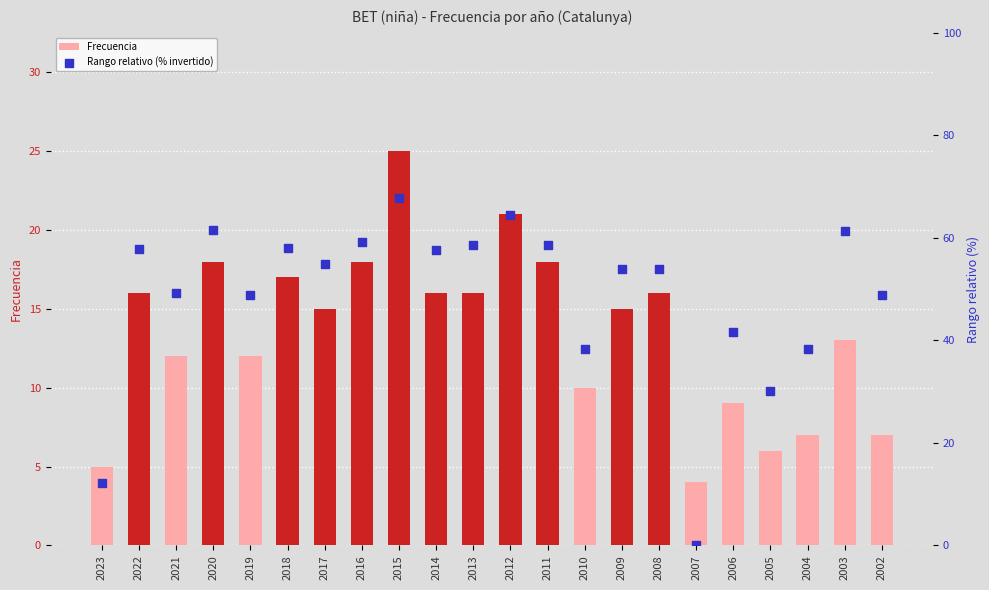

What is the total value across all series at 2003?

74.4